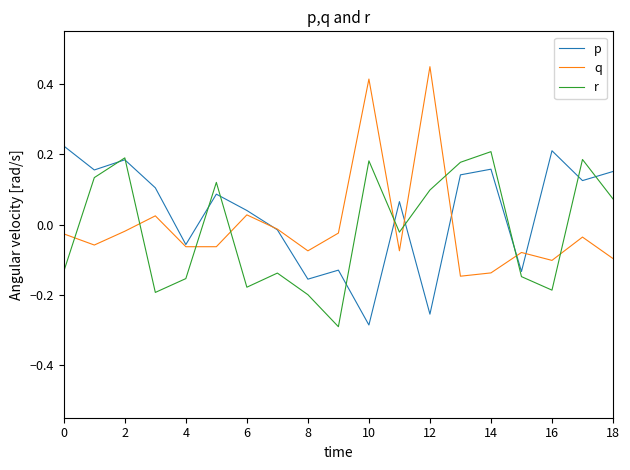

What is the difference between the second highest and second lowest values in the r series?

0.4